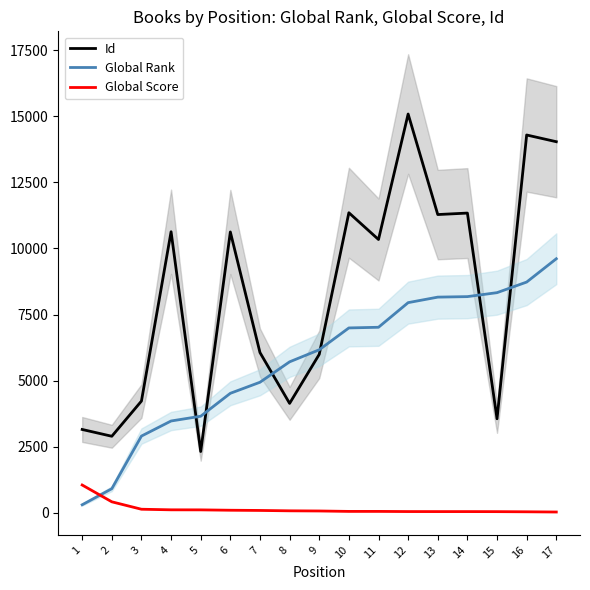

The Id series shows 5354 at 6. True or false?

False